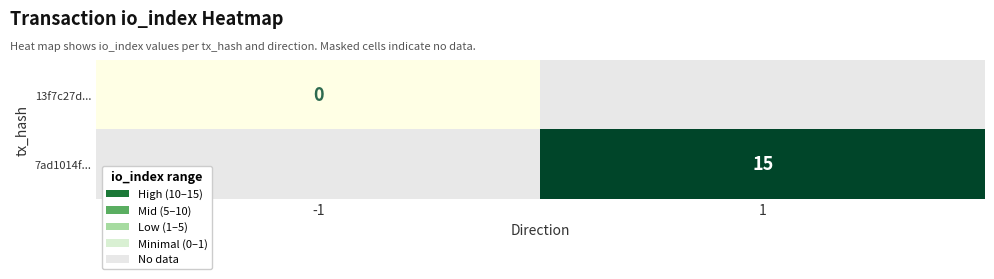

Where is 7ad1014f... nearest to the value 7?

-1